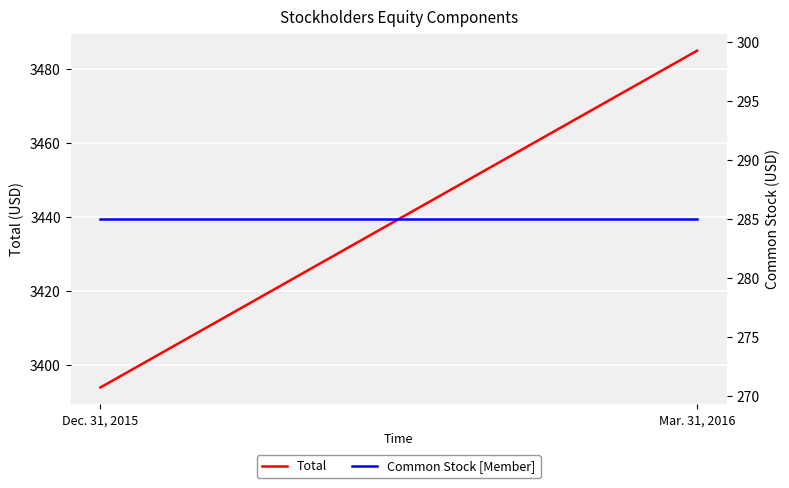

Rank the series by their maximum value, from highest to lowest.

Total, Common Stock [Member]